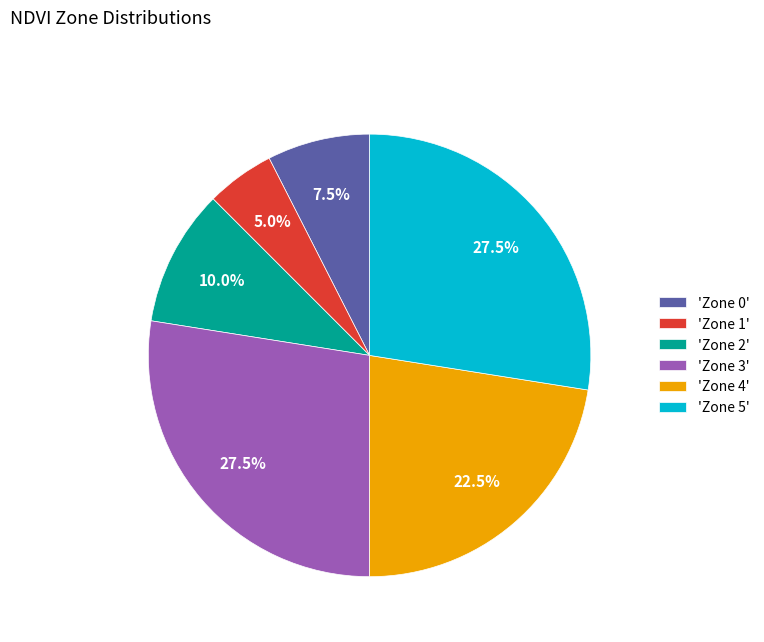

How much of the chart is everything except 'Zone 4'?

77.5%